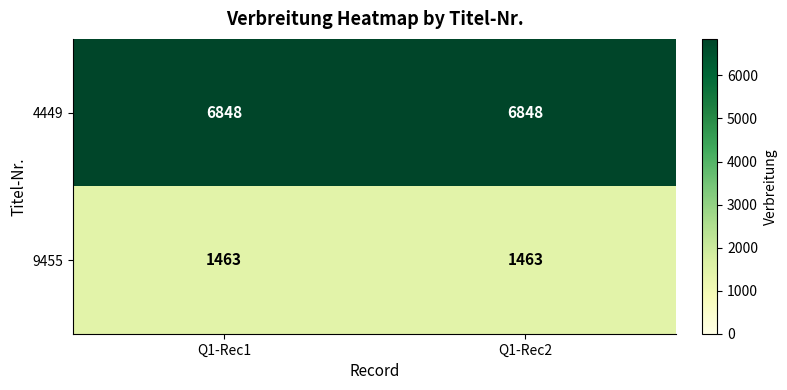

What is the greatest value displayed?

6848